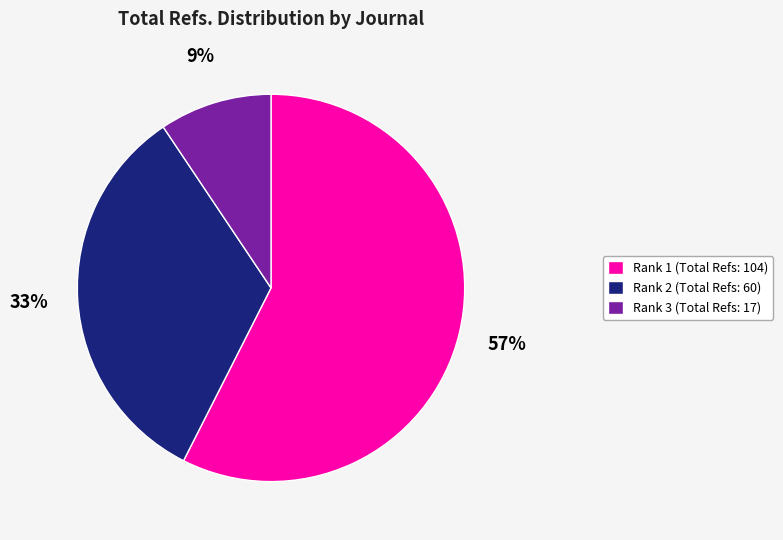

Is there a majority slice in this chart?

Yes